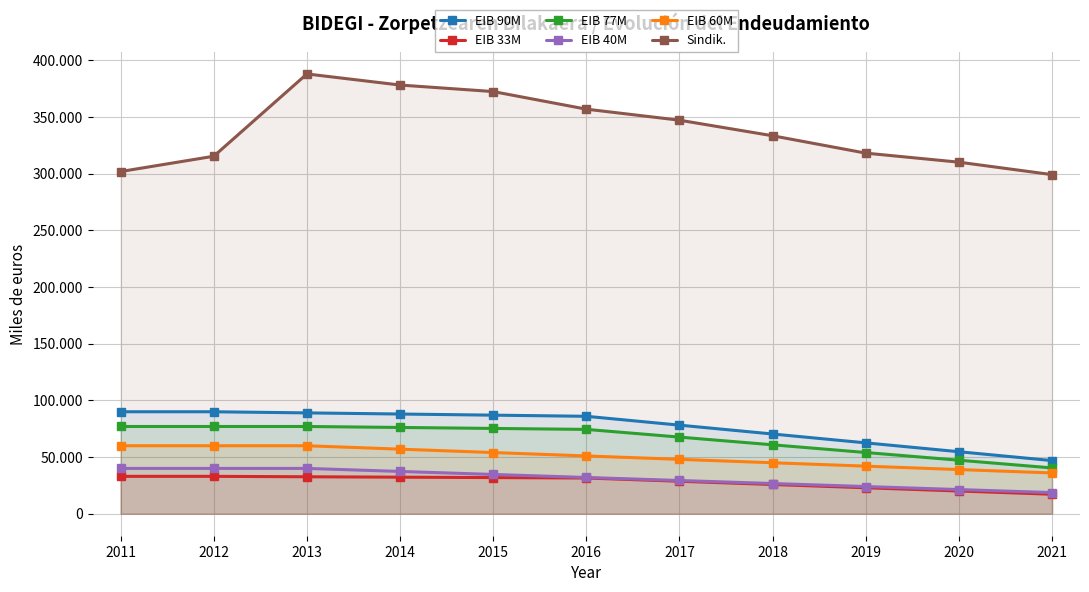

True or false: Sindik. and EIB 33M intersect in this chart.

False